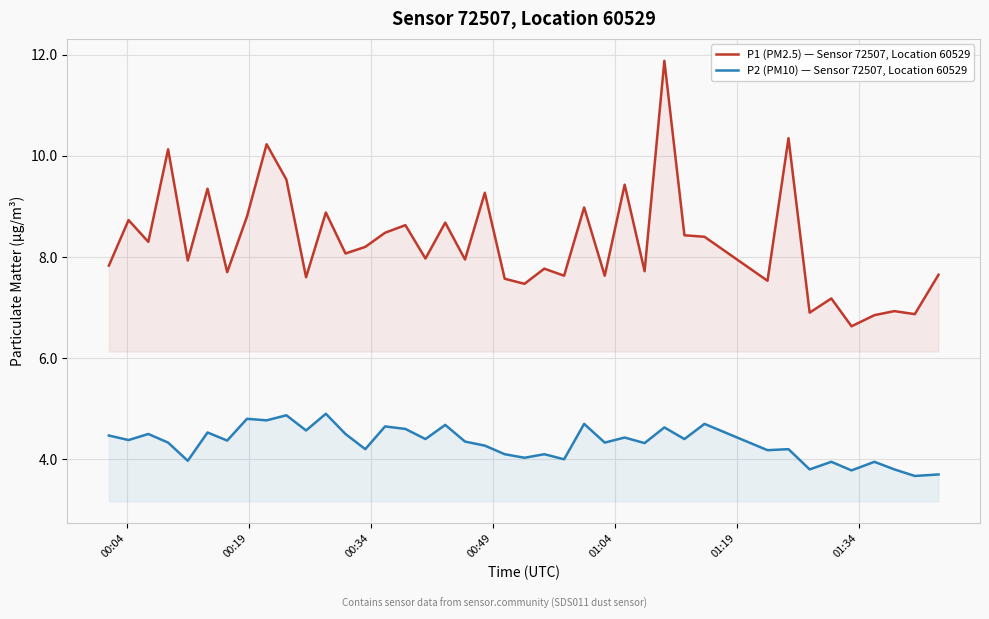

Rank the series by their average value, from highest to lowest.

P1 (PM2.5) — Sensor 72507, Location 60529, P2 (PM10) — Sensor 72507, Location 60529